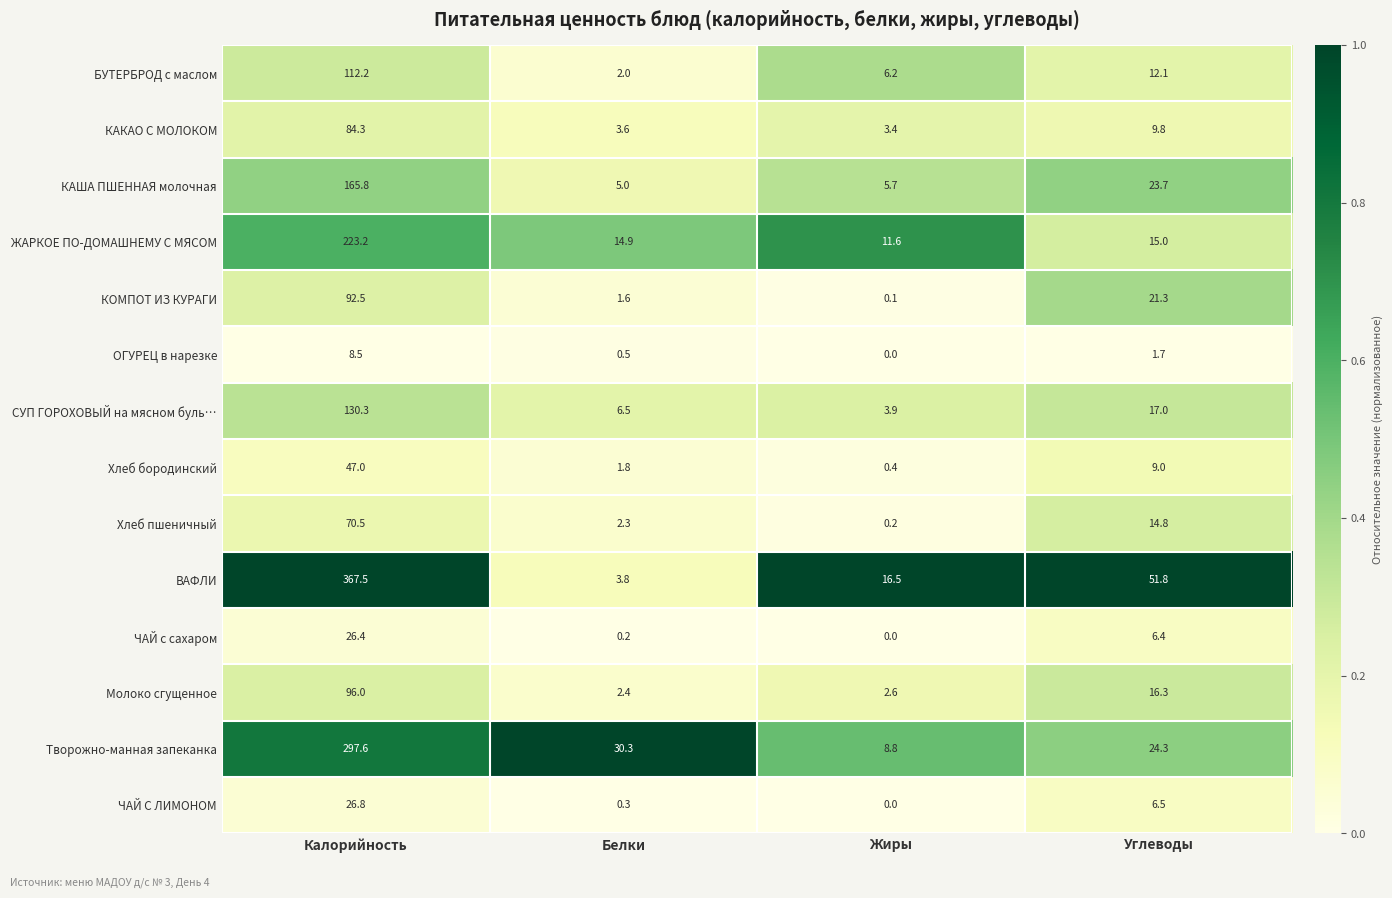

Which category has the highest value in the КАША ПШЕННАЯ молочная series?

Калорийность